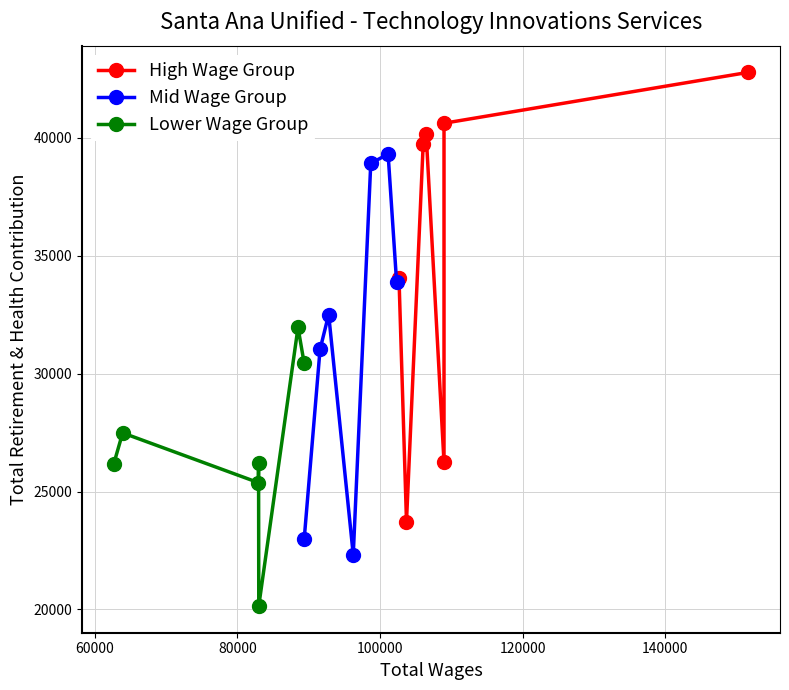

Does the chart have visible grid lines?

Yes